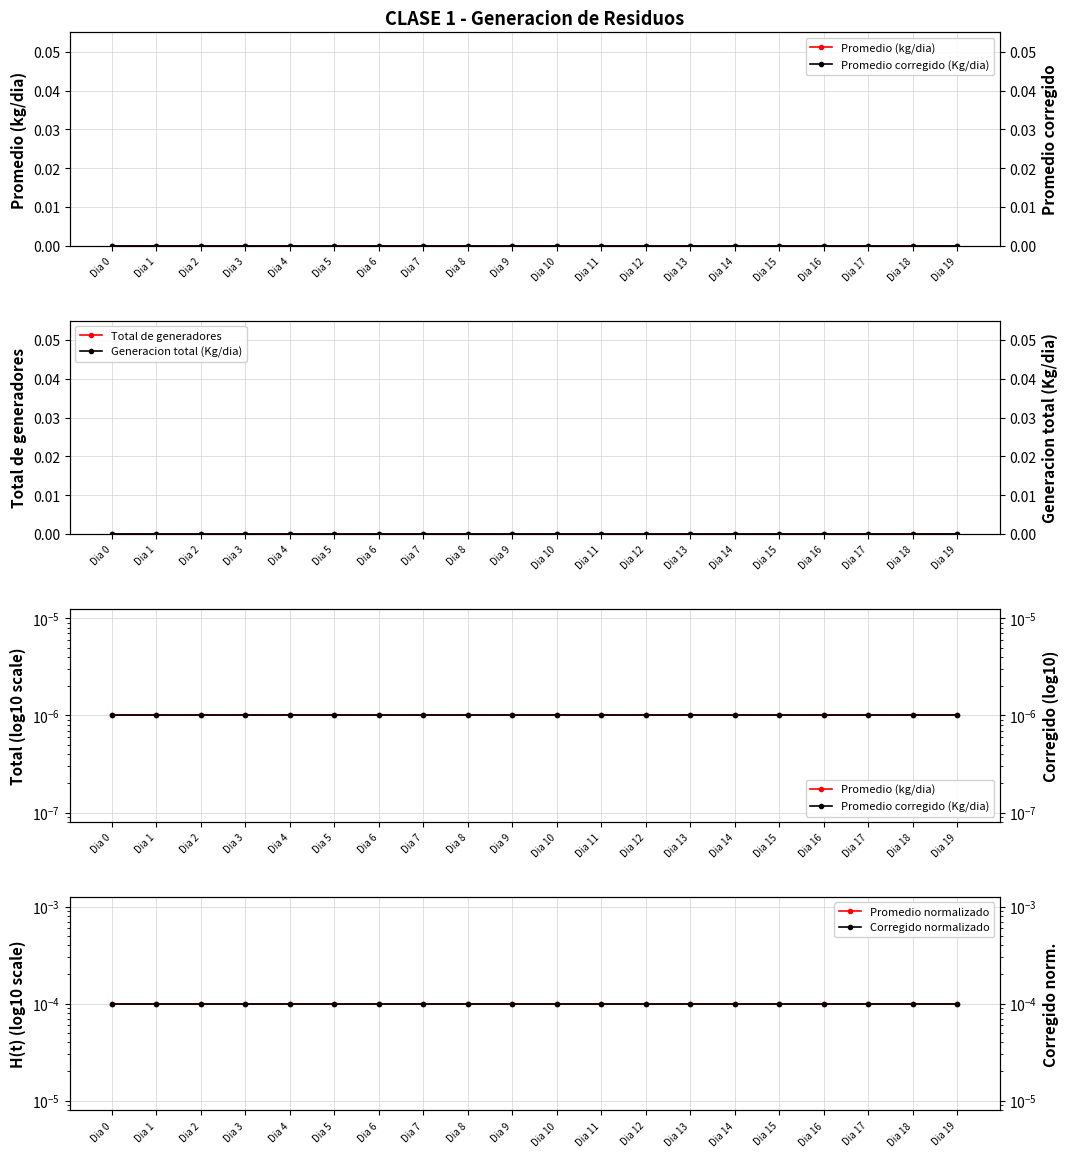

Between Dia 13 and Dia 17, which is larger?

Dia 13